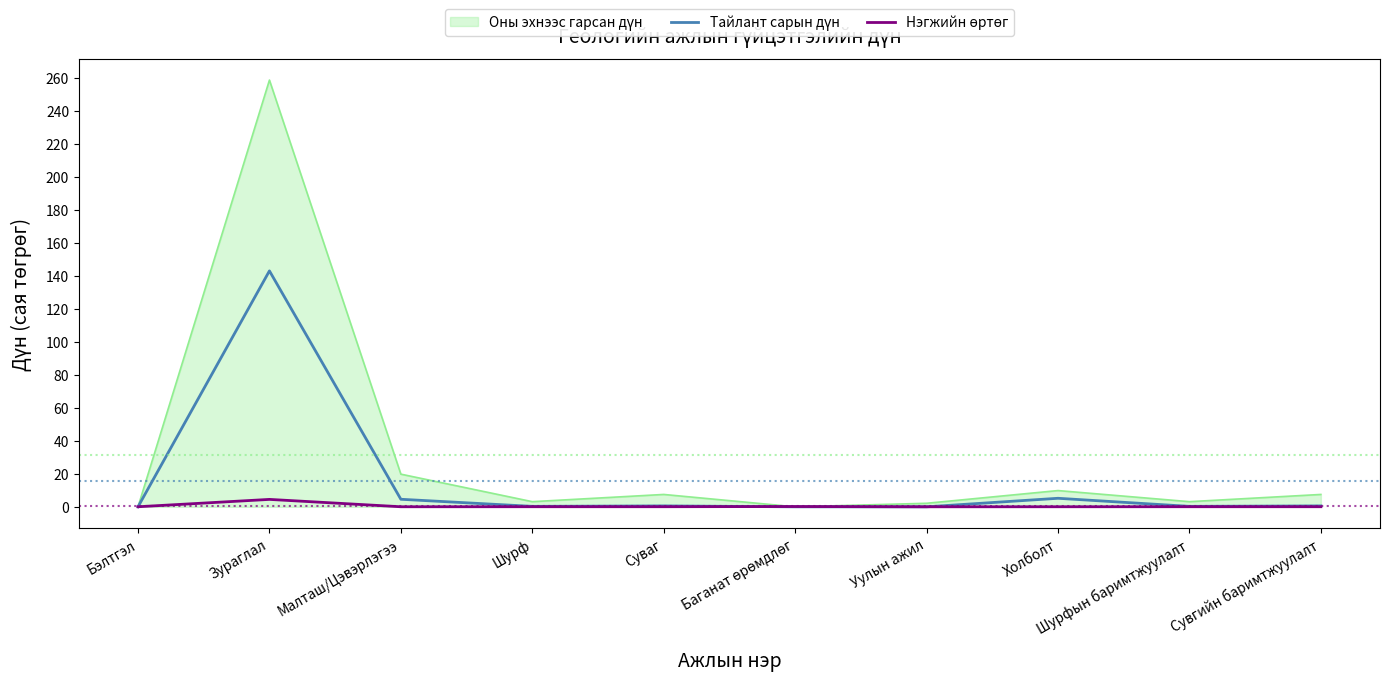

At which category is the sum across all series the highest?

Зураглал